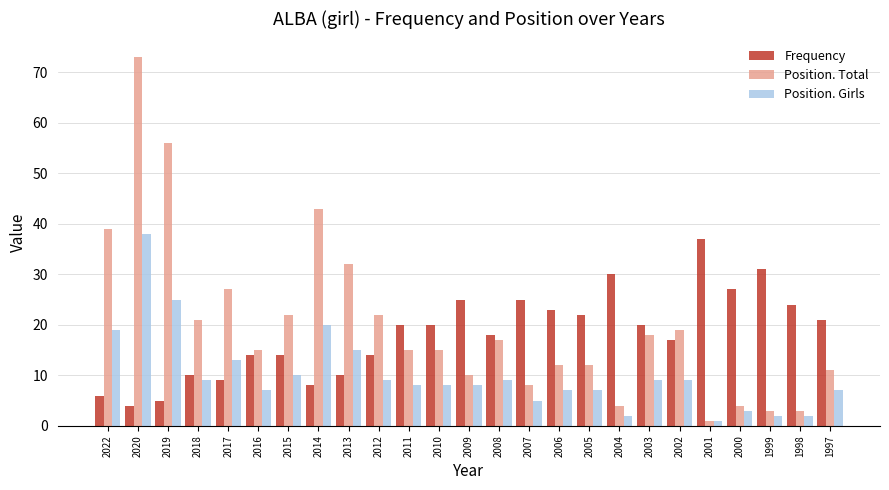

What is the sum of the Frequency values at 2000 and 2002?

44